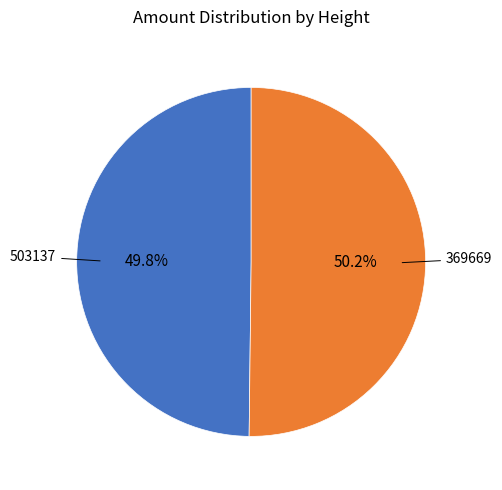

Do 503137 and 369669 together represent more than half of the pie?

Yes